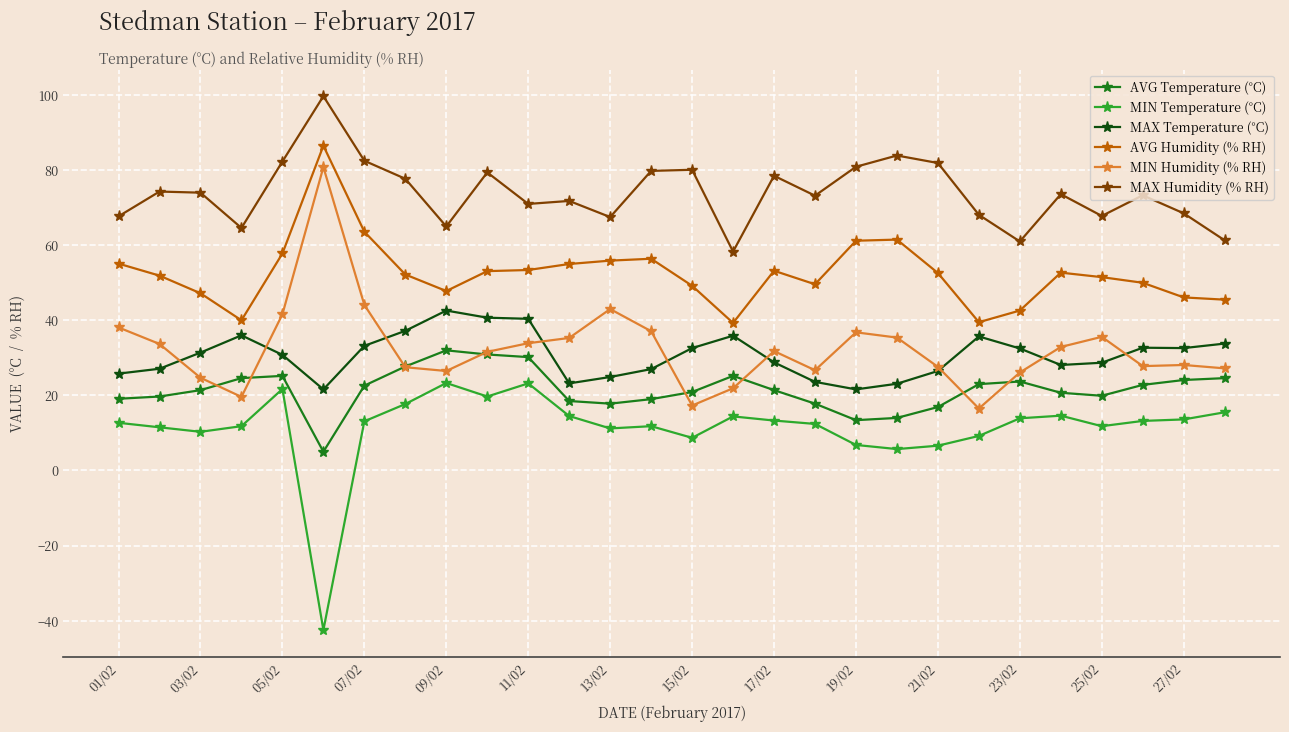

True or false: AVG Humidity (% RH) and MAX Temperature (°C) intersect in this chart.

False